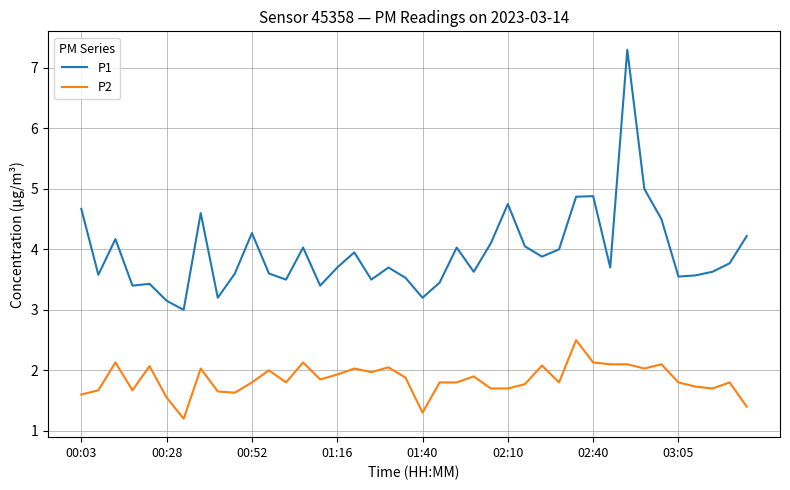

Which series has the largest range (max minus min)?

P1